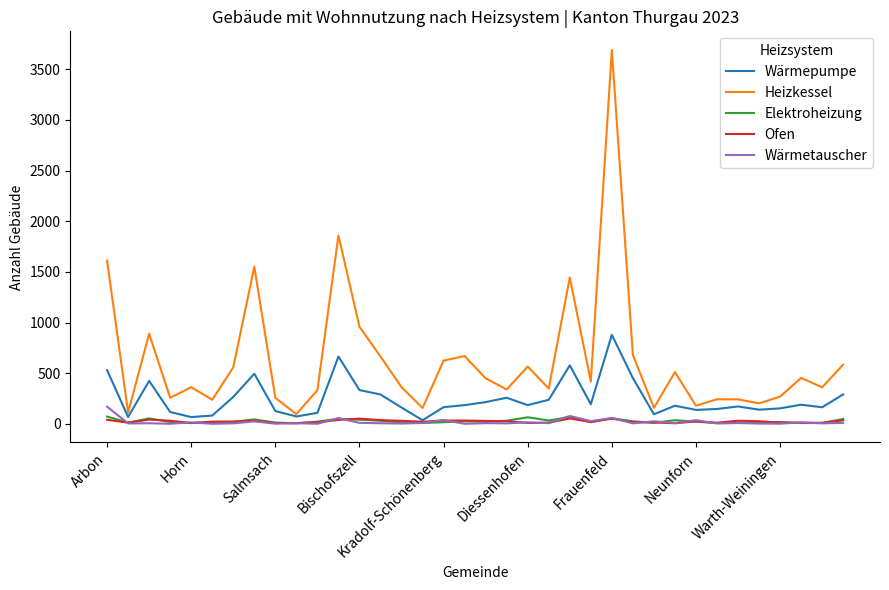

After their last crossing, which series has the higher values: Elektroheizung or Wärmetauscher?

Elektroheizung